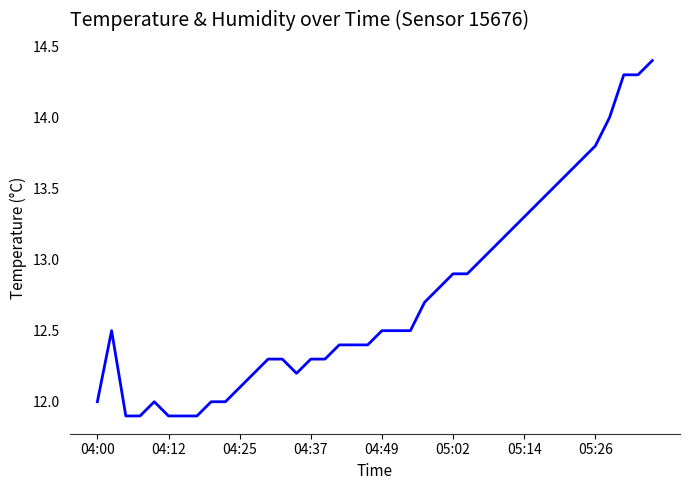

What is the difference between the maximum and minimum values?

2.5